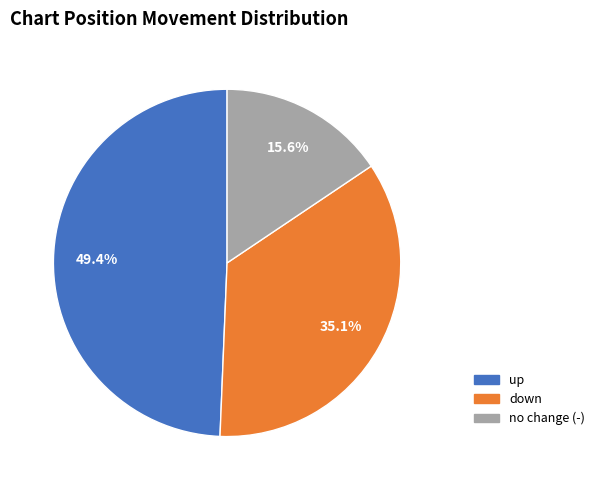

Is it true that down is 28% of the pie?

False